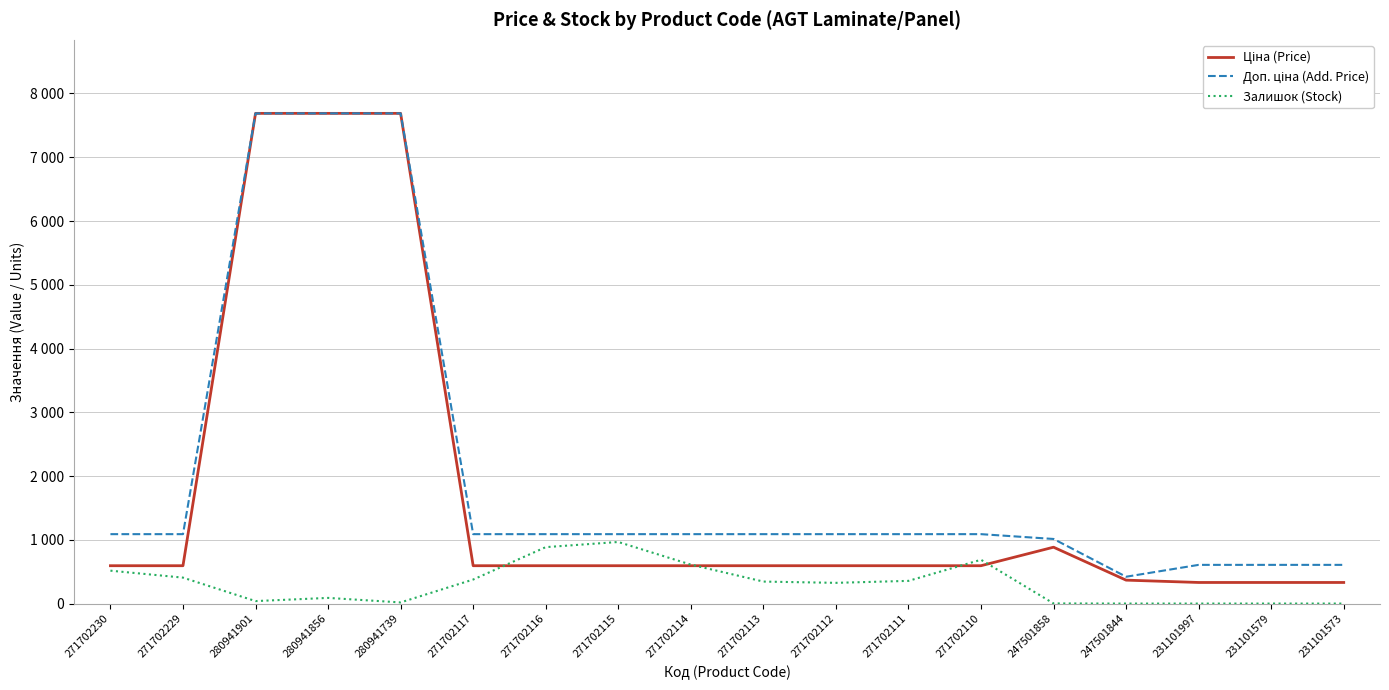

Which series has the largest total across all categories?

Доп. ціна (Add. Price)